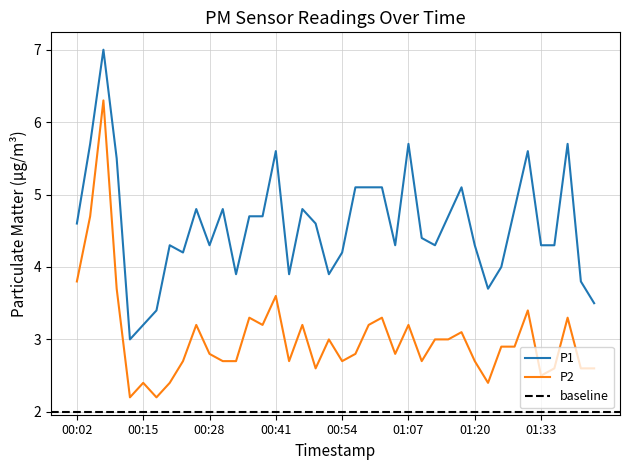

At which category does P1 reach its first local valley?

00:12